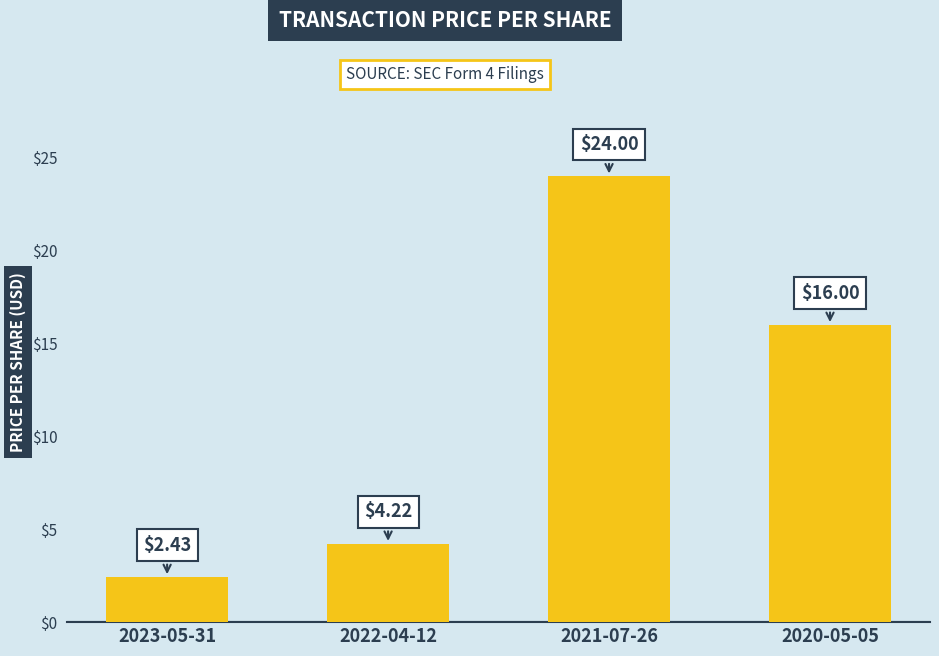

How many bars are there in total?

4